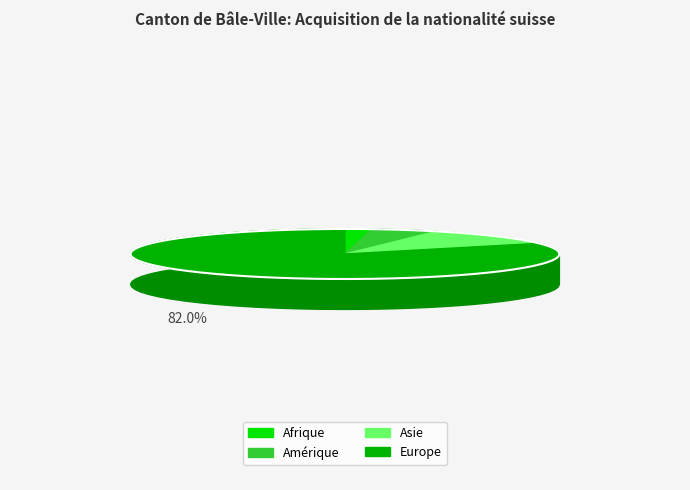

The Afrique slice represents 2% of the pie. True or false?

True